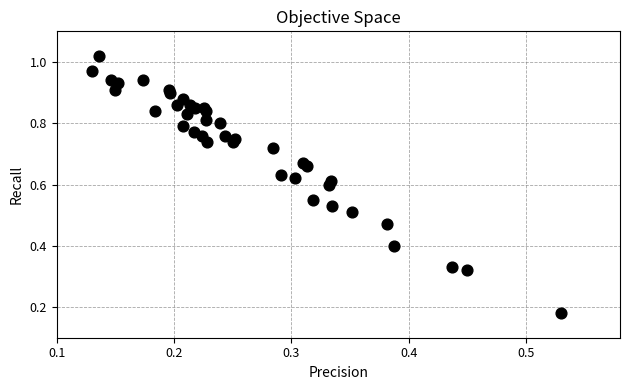

What is the range of X values (max minus min)?

0.4